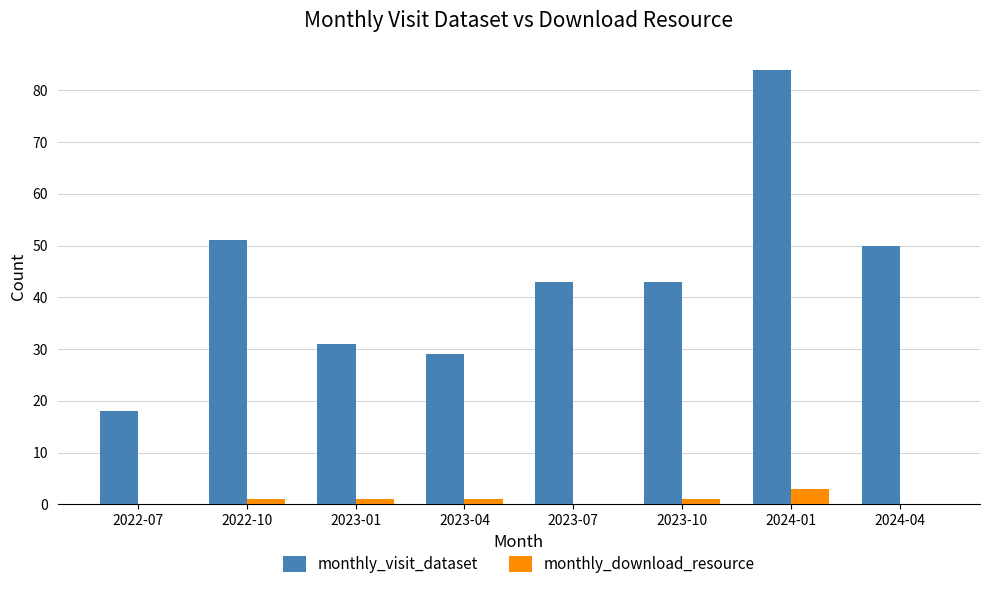

What is the sum of all monthly_download_resource values?

7